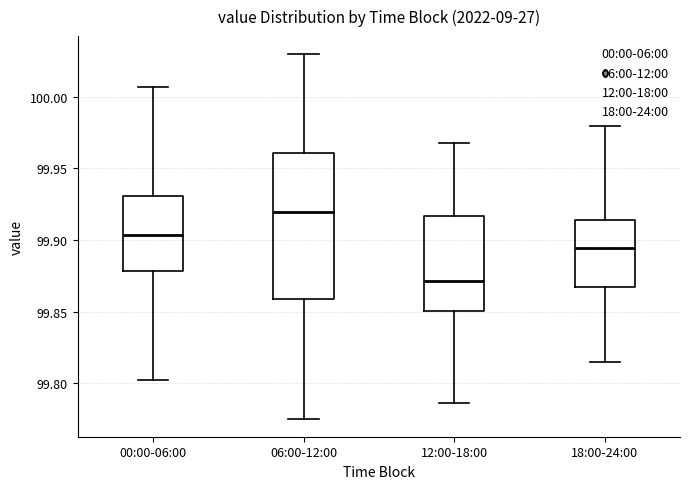

Reading left to right, read every box against the y-axis: the position of its median line, the range the box covers, and the ends of its whiskers. The values are not printed on the chart, so give them approximately, as read against the axis.

00:00-06:00: median 99.905, box 99.880 to 99.930, whiskers 99.800 to 100.005
06:00-12:00: median 99.920, box 99.860 to 99.960, whiskers 99.775 to 100.030
12:00-18:00: median 99.870, box 99.850 to 99.915, whiskers 99.785 to 99.970
18:00-24:00: median 99.895, box 99.865 to 99.915, whiskers 99.815 to 99.980